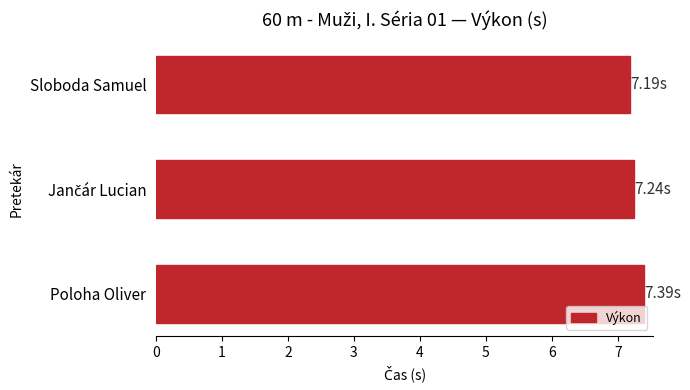

How many series are shown in this chart?

1